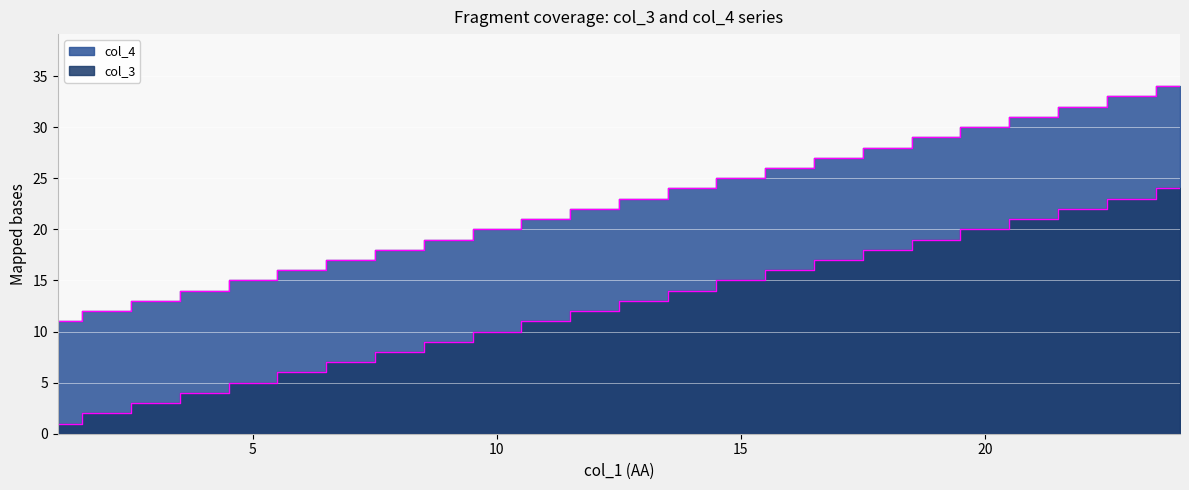

Which series changed the most between 3 and 24?

col_3